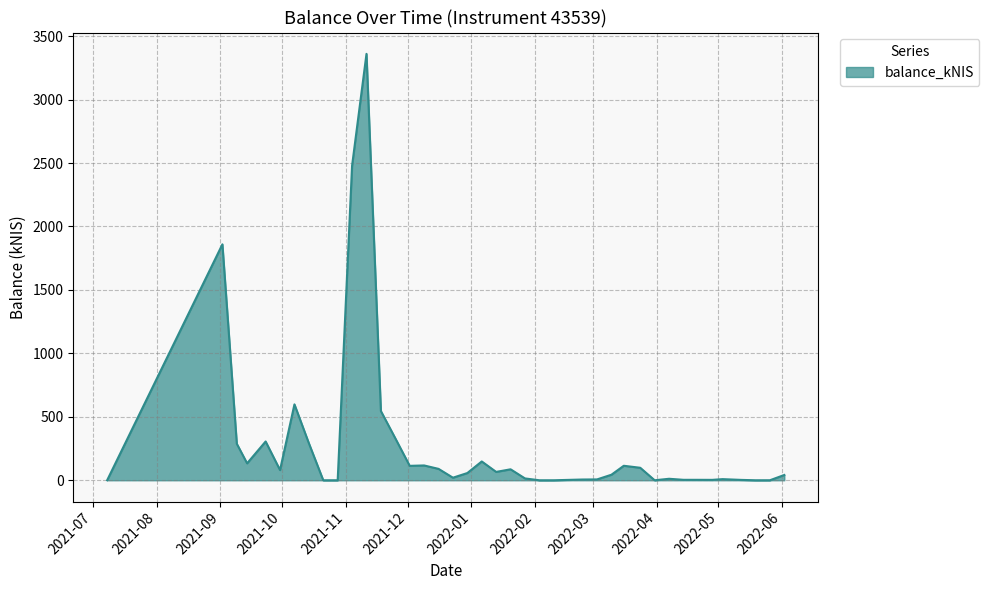

What is the difference between the maximum and minimum values?

3360.2